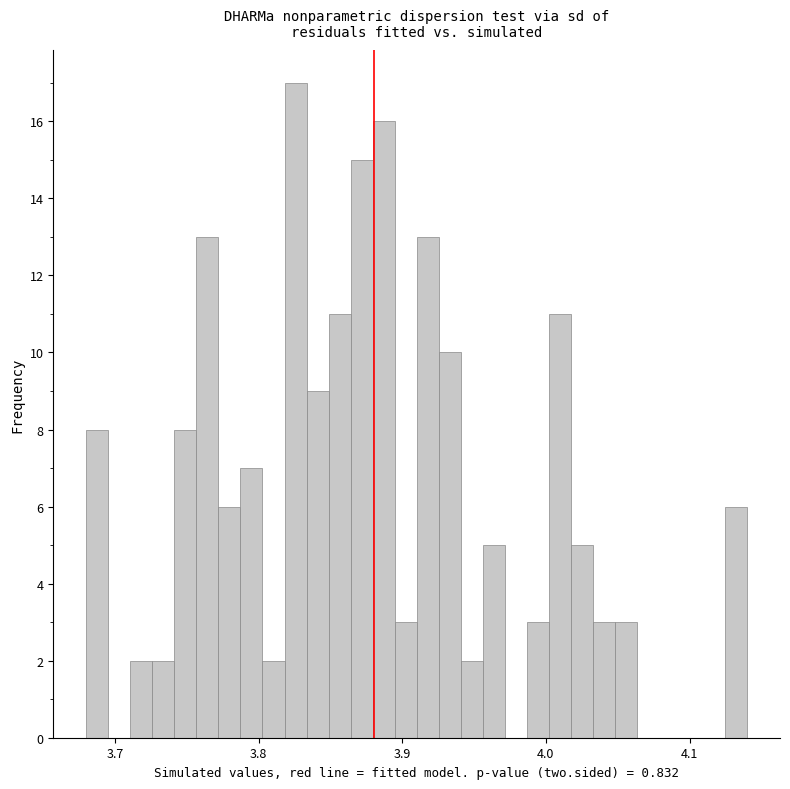

Read against the x-axis, roughly where is the centre of the tallest bar?

3.83